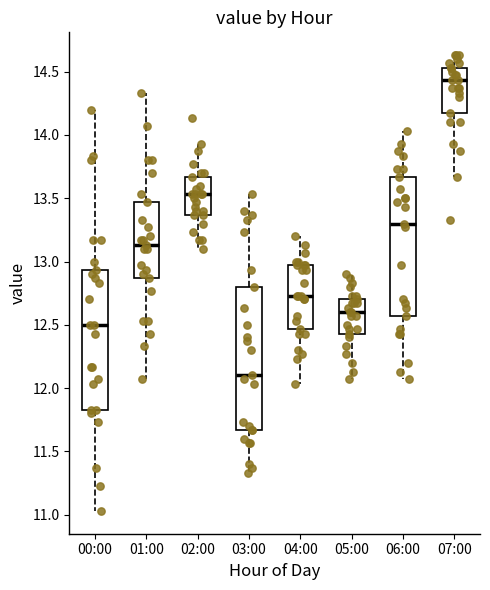

Reading left to right, read every box against the y-axis: the position of its median line, the range the box covers, and the ends of its whiskers. The values are not printed on the chart, so give them approximately, as read against the axis.

00:00: median 12.50, box 11.85 to 12.95, whiskers 11.05 to 14.20
01:00: median 13.15, box 12.85 to 13.45, whiskers 12.05 to 14.35
02:00: median 13.55, box 13.35 to 13.65, whiskers 13.10 to 13.95
03:00: median 12.10, box 11.65 to 12.80, whiskers 11.35 to 13.55
04:00: median 12.75, box 12.45 to 12.95, whiskers 12.05 to 13.20
05:00: median 12.60, box 12.45 to 12.70, whiskers 12.05 to 12.90
06:00: median 13.30, box 12.55 to 13.65, whiskers 12.05 to 14.05
07:00: median 14.45, box 14.15 to 14.55, whiskers 13.65 to 14.65